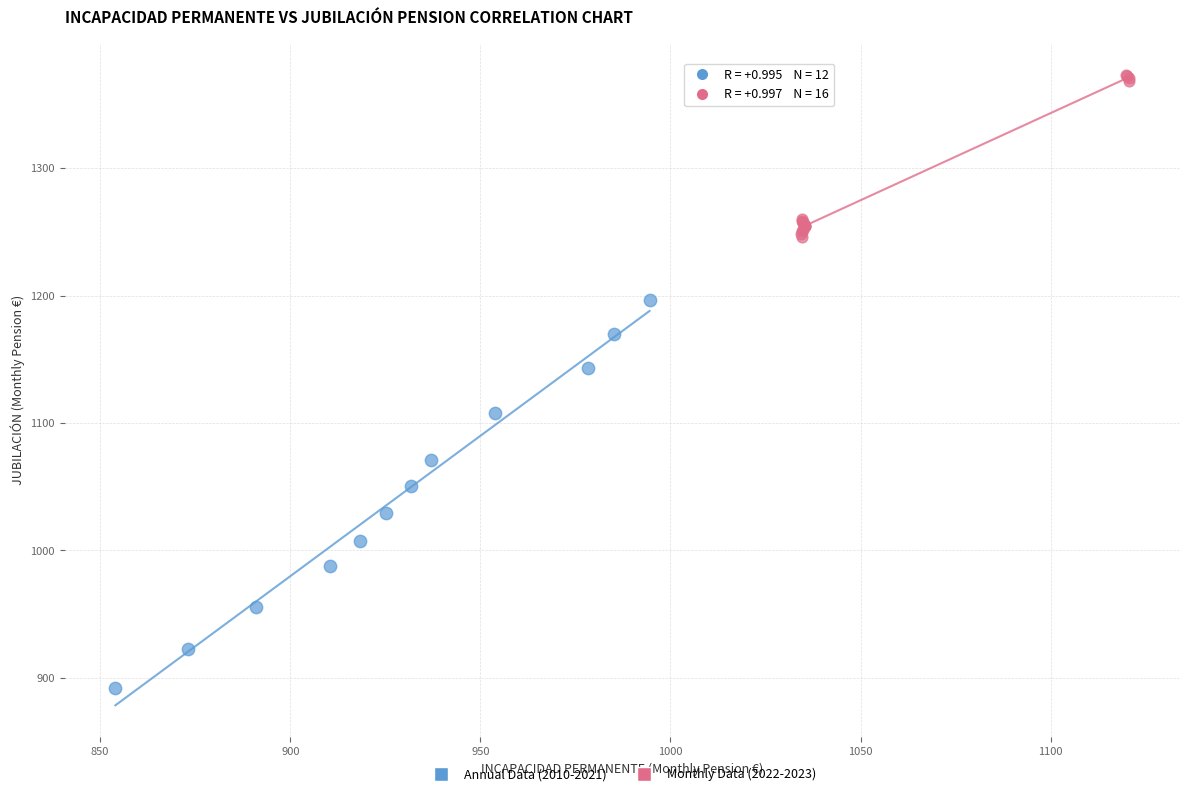

Which series reaches the minimum Y coordinate?

Annual Data (2010-2021)